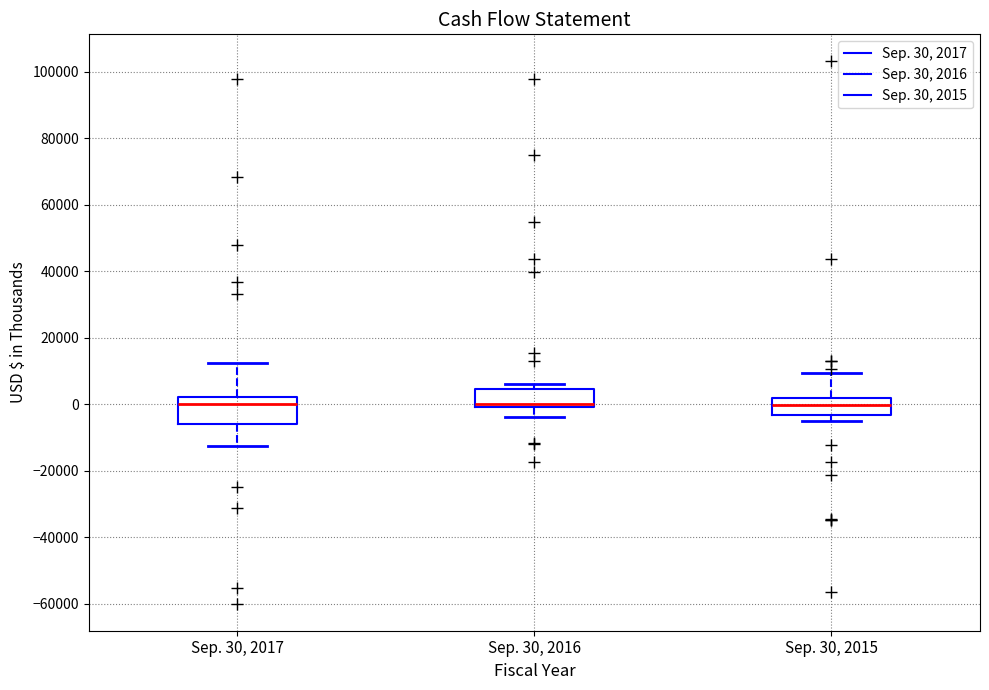

Reading left to right, transcribe this box plot: for each box, give where its median line is, the range the box spans, and where its two whiskers end, as read against the y-axis. The values are not printed on the chart, so give them approximately, as read against the axis.

Sep. 30, 2017: median 0, box -6000 to 2000, whiskers -12000 to 12000
Sep. 30, 2016: median 0 (just above the box's lower edge), box 0 to 4000, whiskers -4000 to 6000
Sep. 30, 2015: median 0, box -4000 to 2000, whiskers -4000 (just below the box's lower edge) to 10000